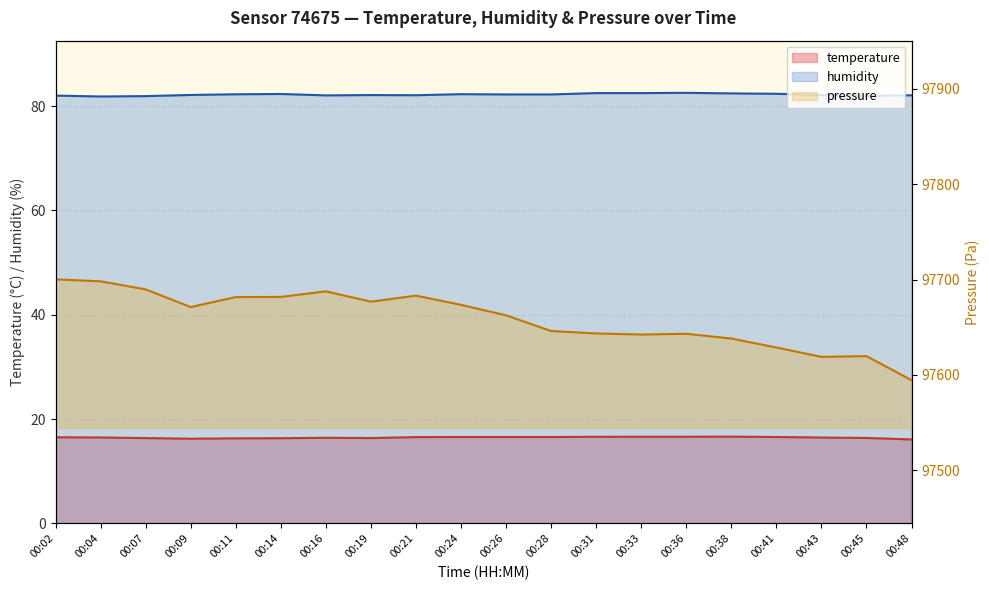

List the series in order of their peak value, highest first.

pressure_norm, humidity, temperature